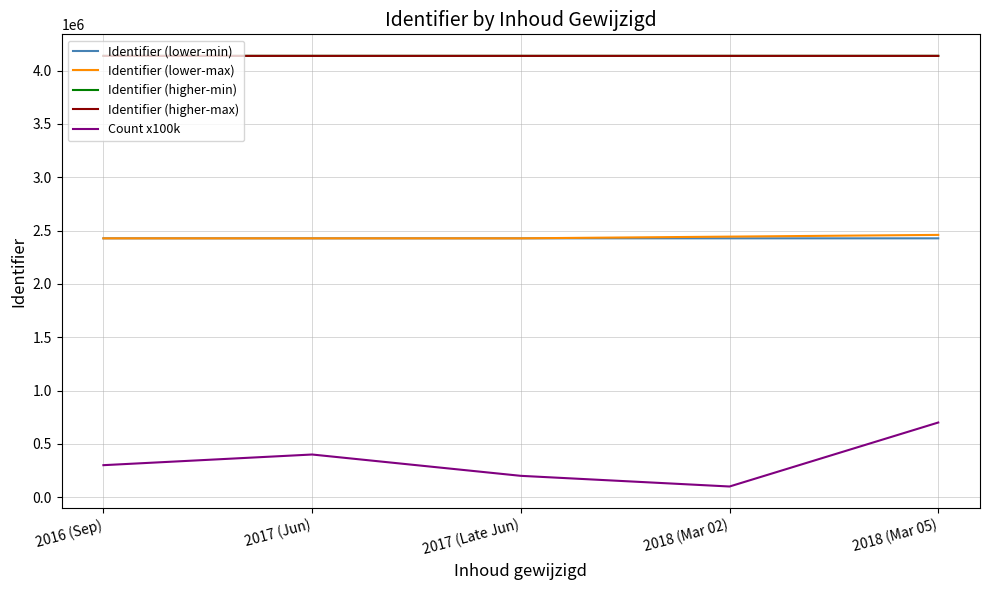

Which series has the largest range (max minus min)?

Count x100k